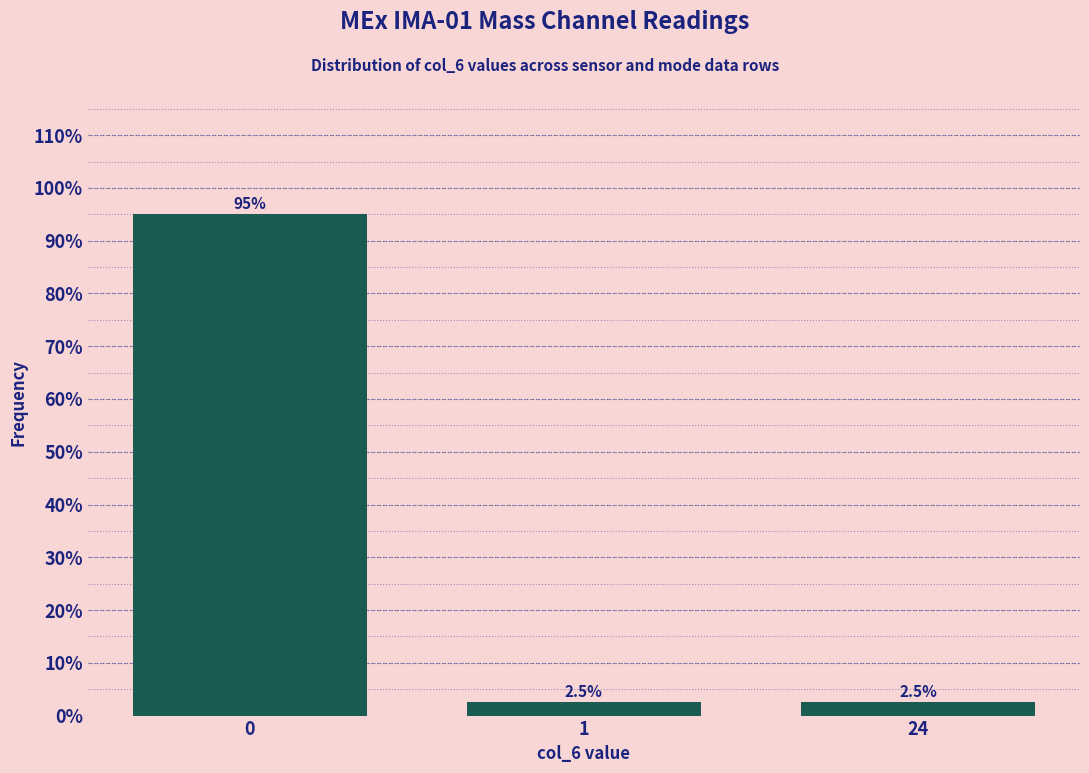

Reading left to right, extract all data points from this chart.

95.0	2.5	2.5